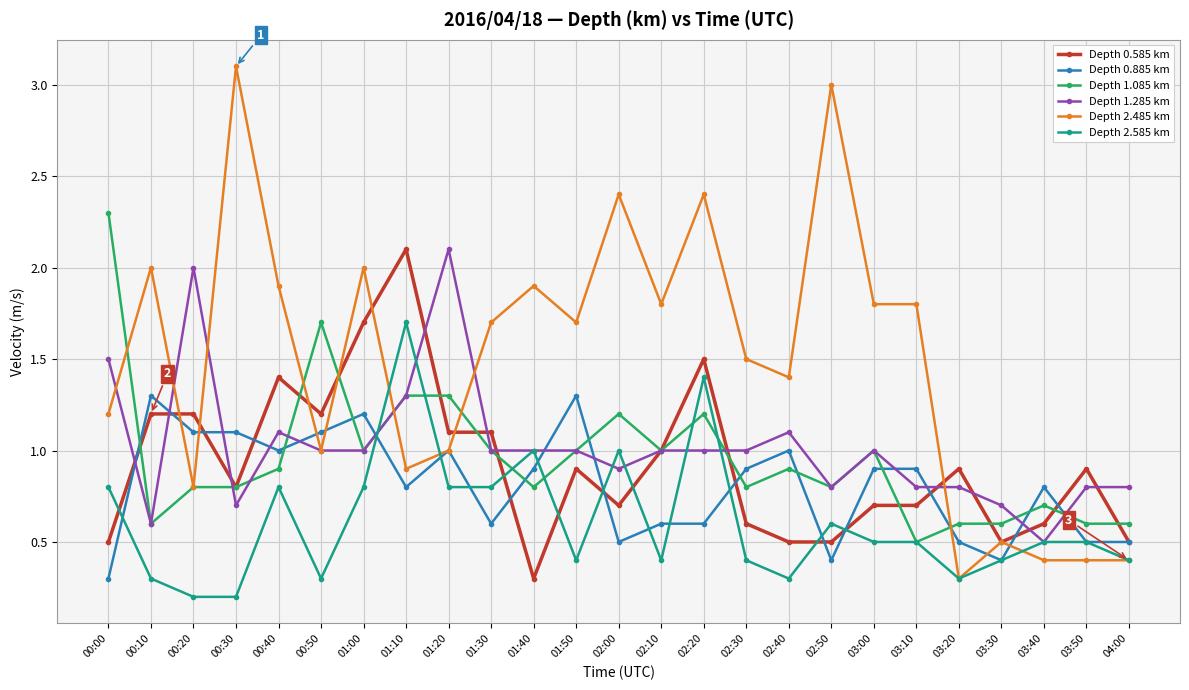

What is the label of the 6th point from the right?

03:10